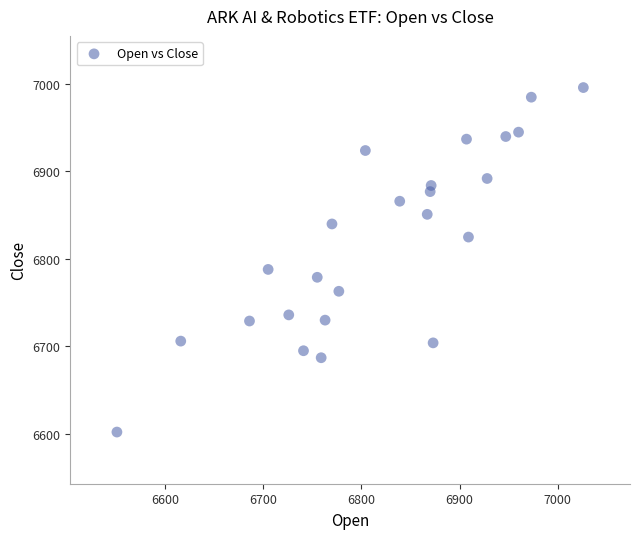

What Y value in the scatter plot is closest to 6799?

6788